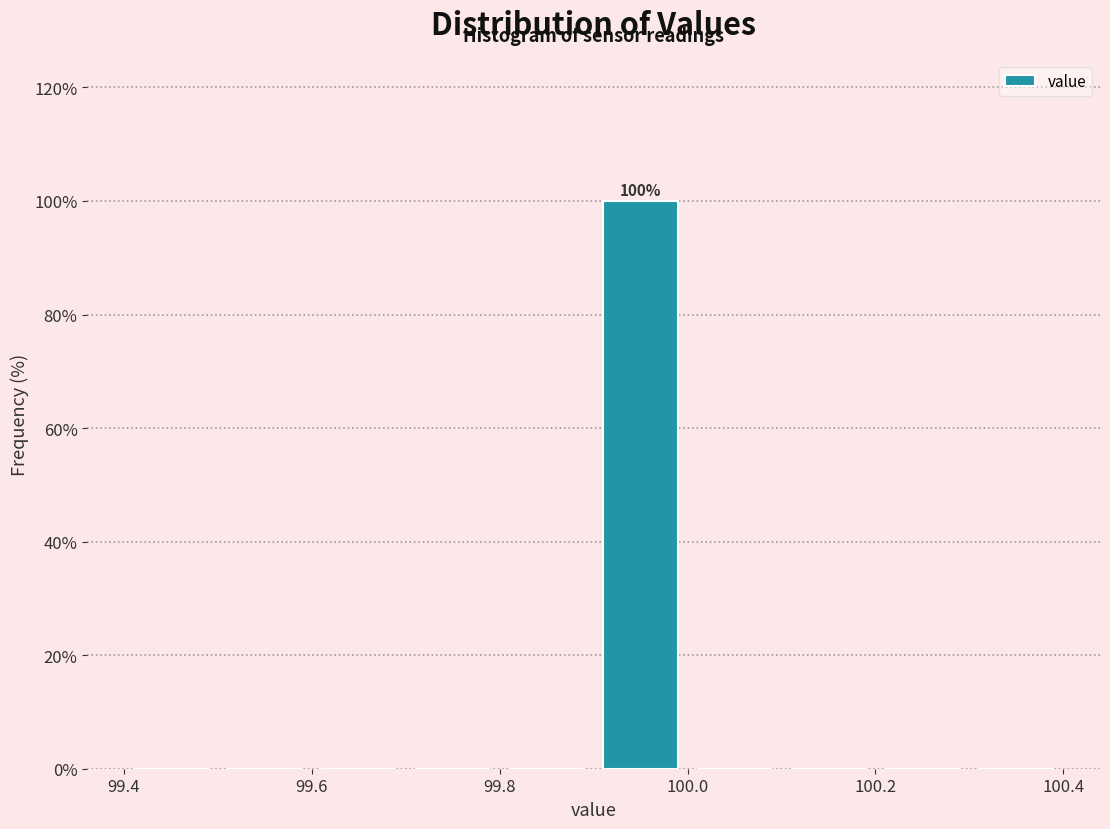

Which range on the x-axis has the tallest bar?

99.9 to 100.0